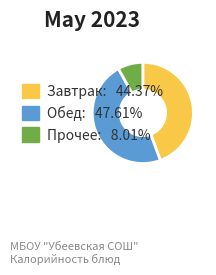

Is Завтрак: 44.37% the majority of the pie?

No